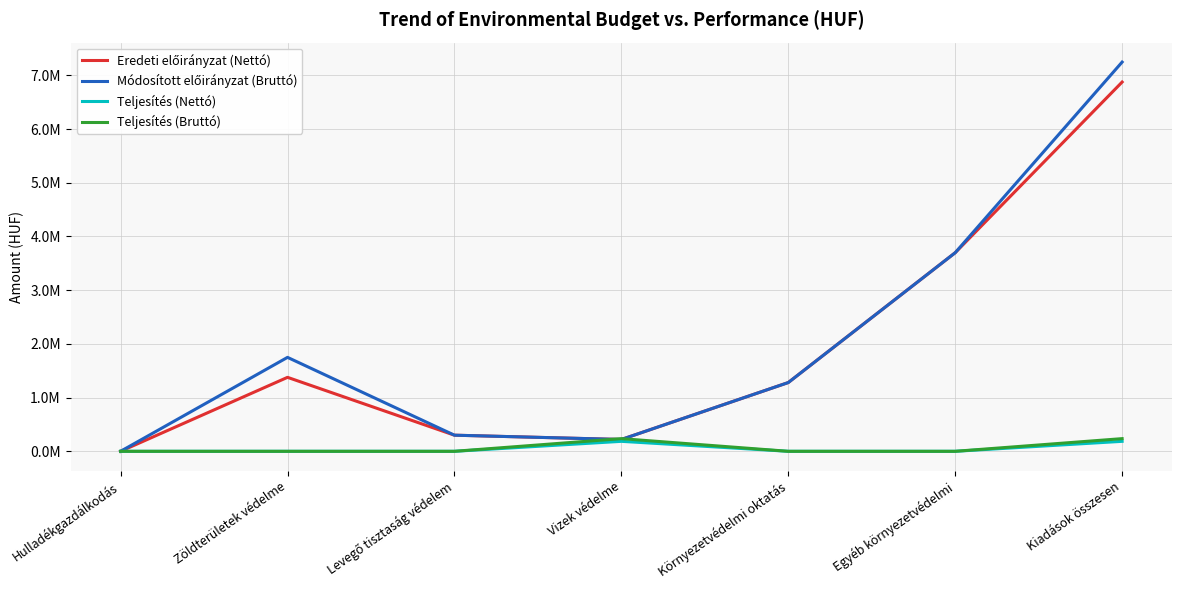

Is this an area chart (filled region under the line)?

No